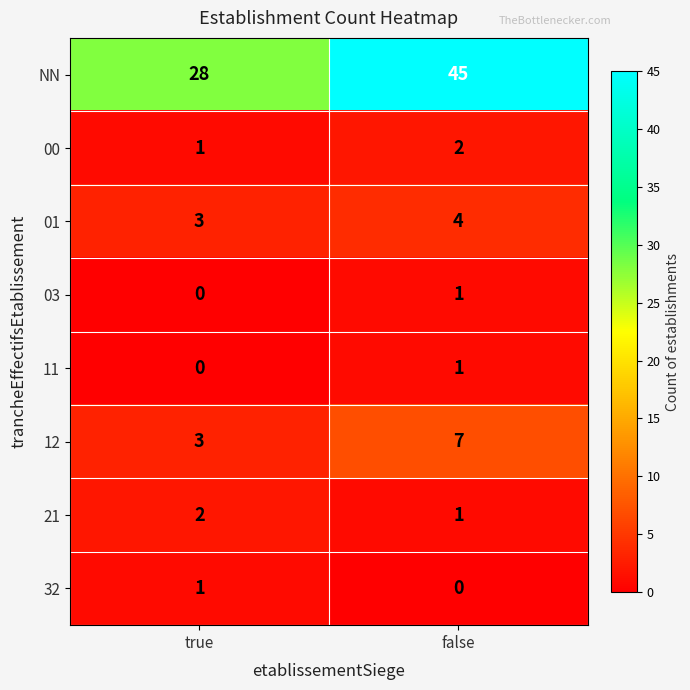

What is the difference between the NN values at true and false?

17